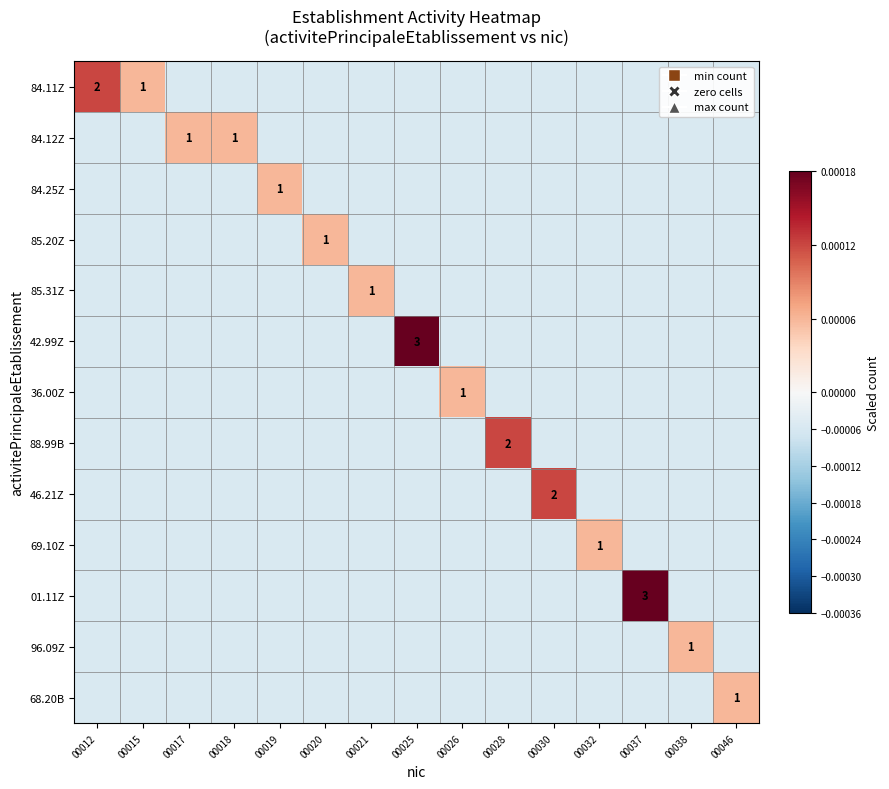

Is it true that 01.11Z equals 1.6 at 00037?

False